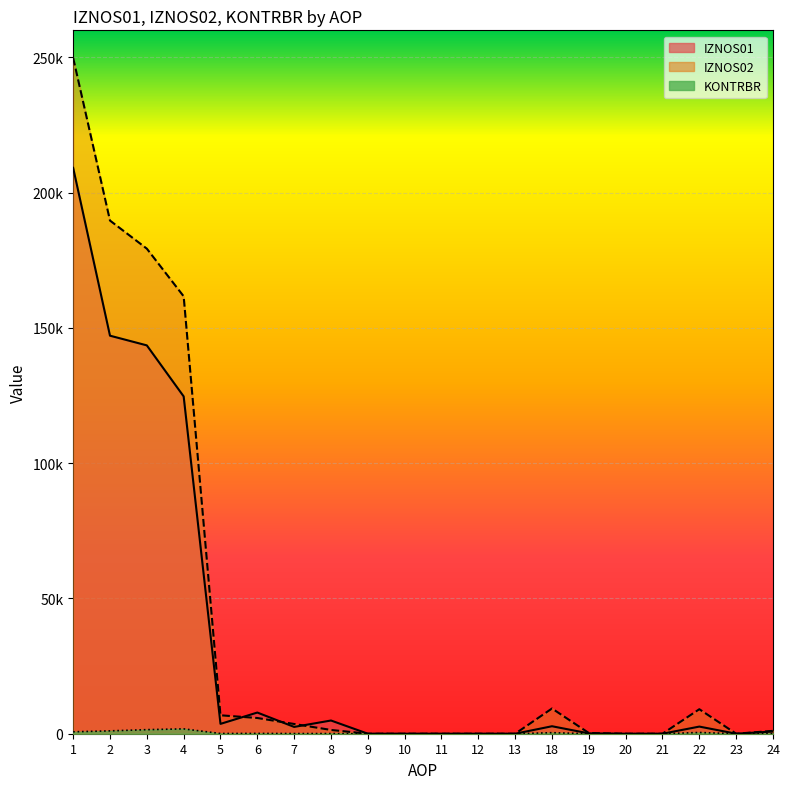

What is the sum of all IZNOS01 values?

649736.8